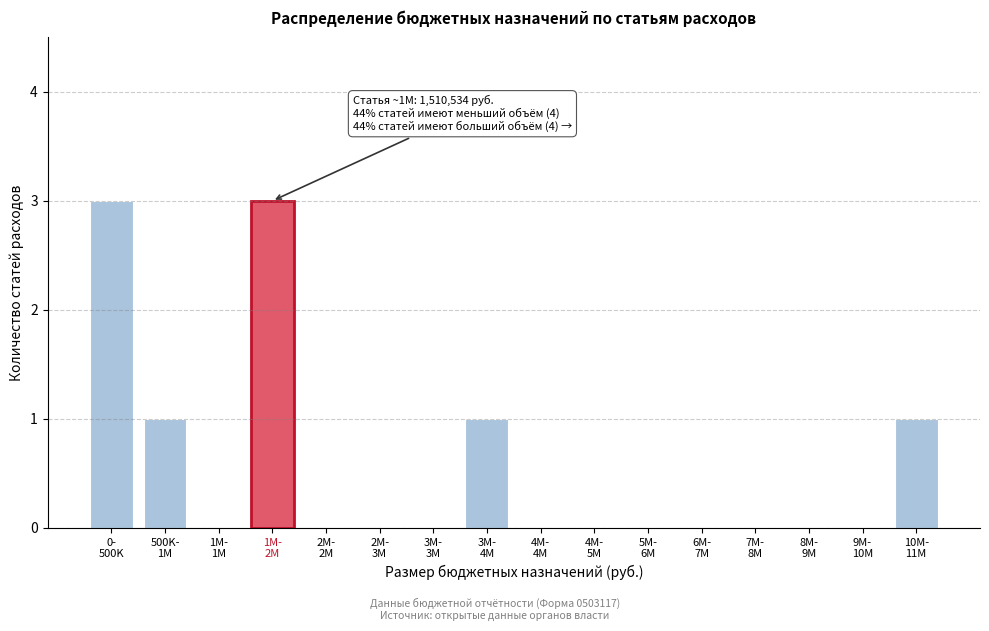

What is the sum of all values?

9